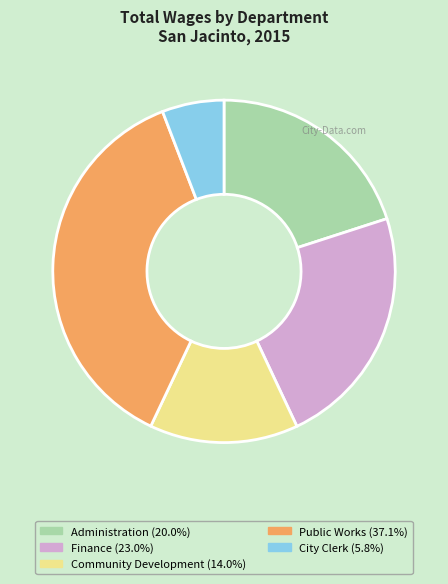

Does any single category account for the majority?

No